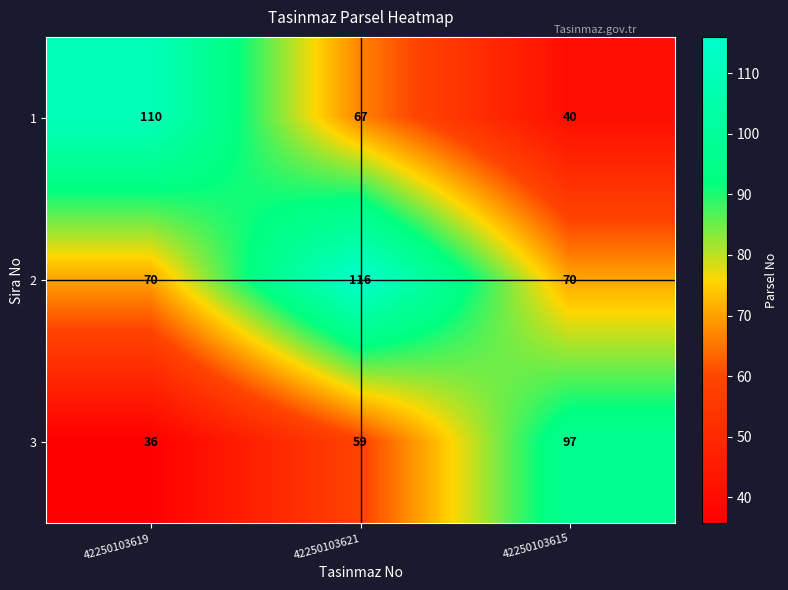

What is the difference between the maximum and minimum values in the 1 series?

70